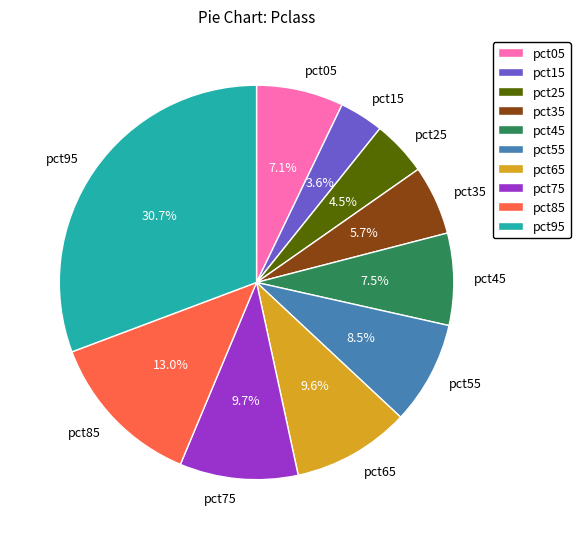

What is the total percentage of pct75 and pct05?

16.8%